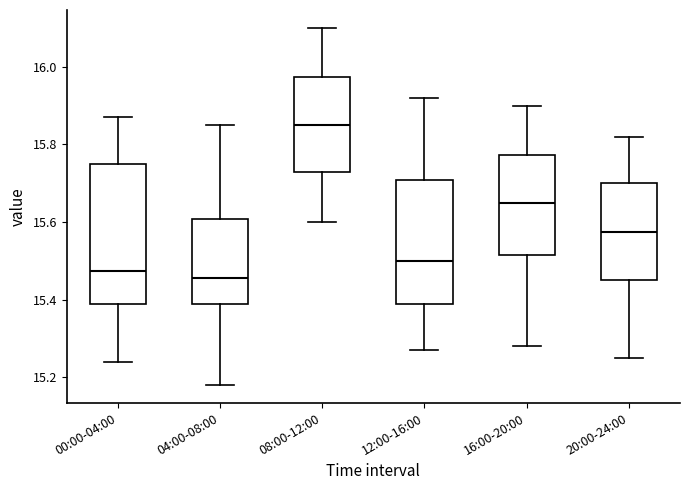

Where does the lower whisker of the box for 08:00-12:00 end on the y-axis? The values are not printed on the chart, so give them approximately, as read against the axis.

15.60